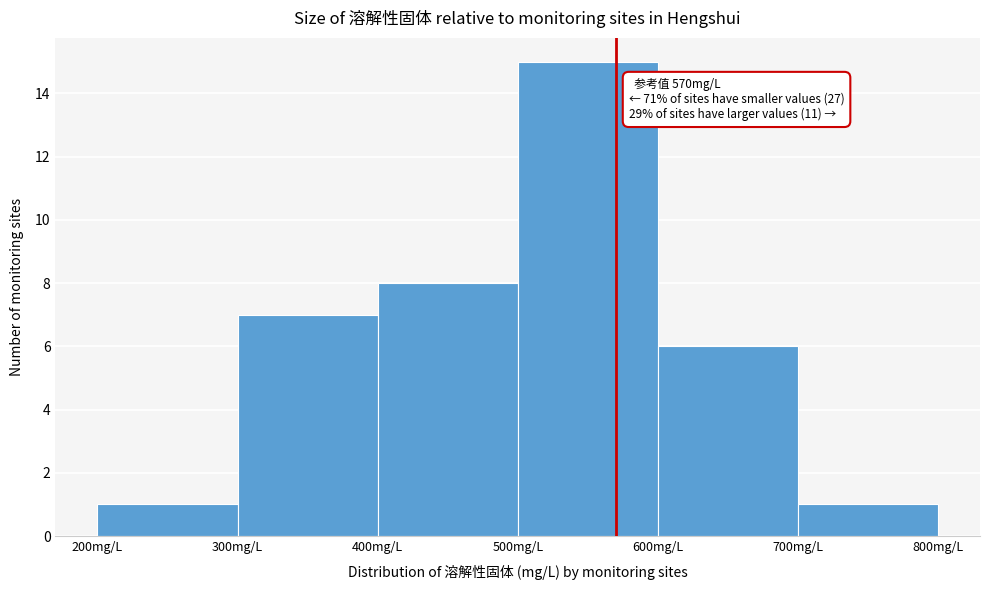

Which range on the x-axis has the tallest bar?

500 to 600